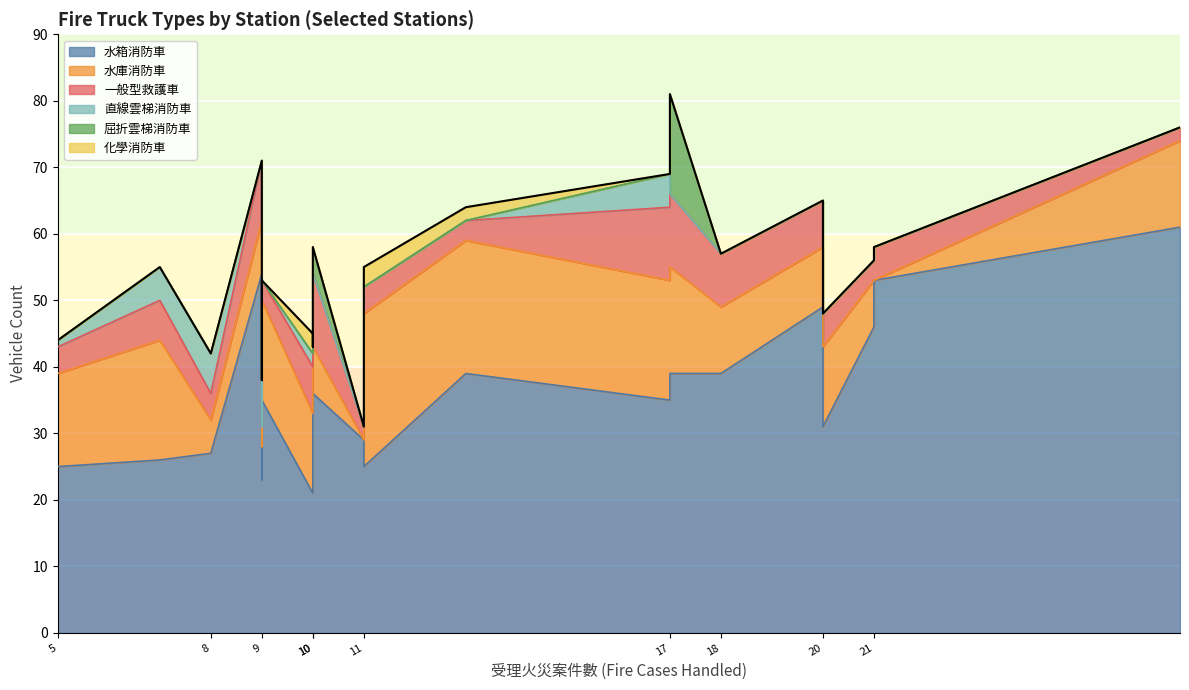

What are all the series names shown in the legend?

水箱消防車, 水庫消防車, 一般型救護車, 直線雲梯消防車, 屈折雲梯消防車, 化學消防車